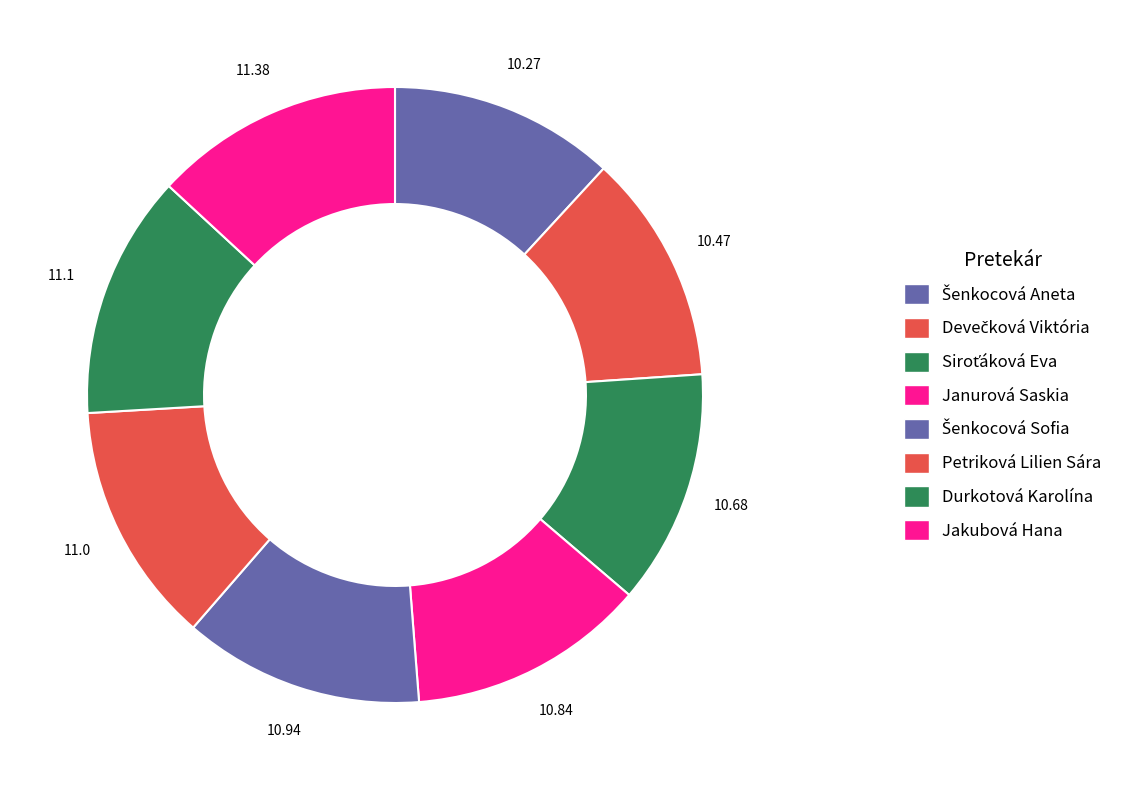

What percentage is the Janurová Saskia slice, to the nearest percent?

13%